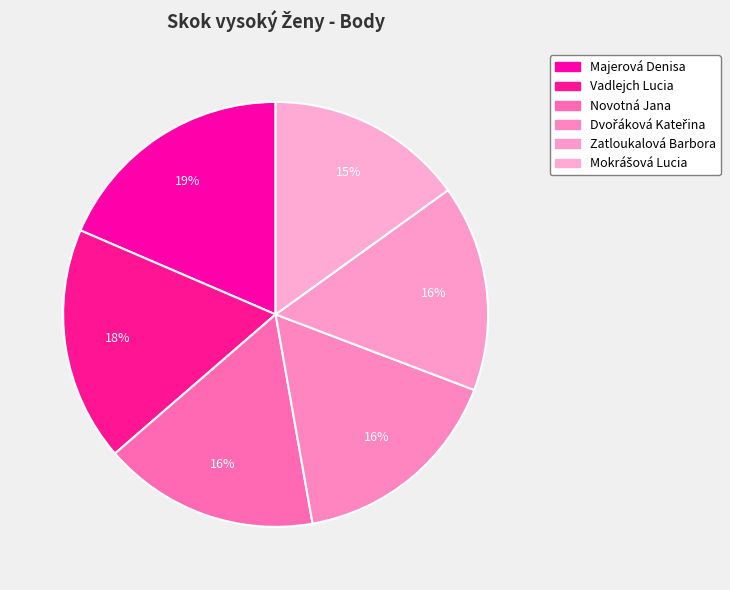

Count the number of slices in the pie.

6